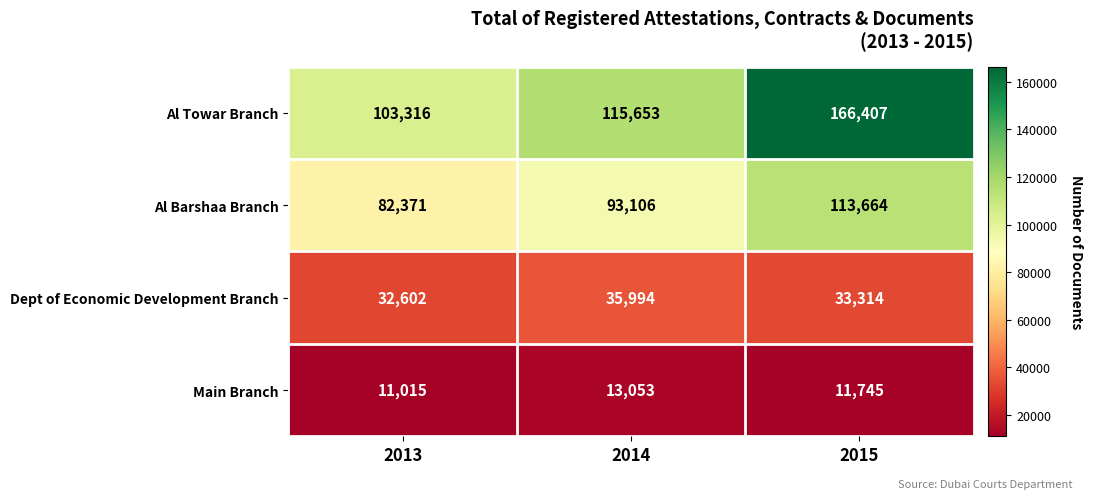

True or false: Dept of Economic Development Branch has a value of 7072 at 2015.

False